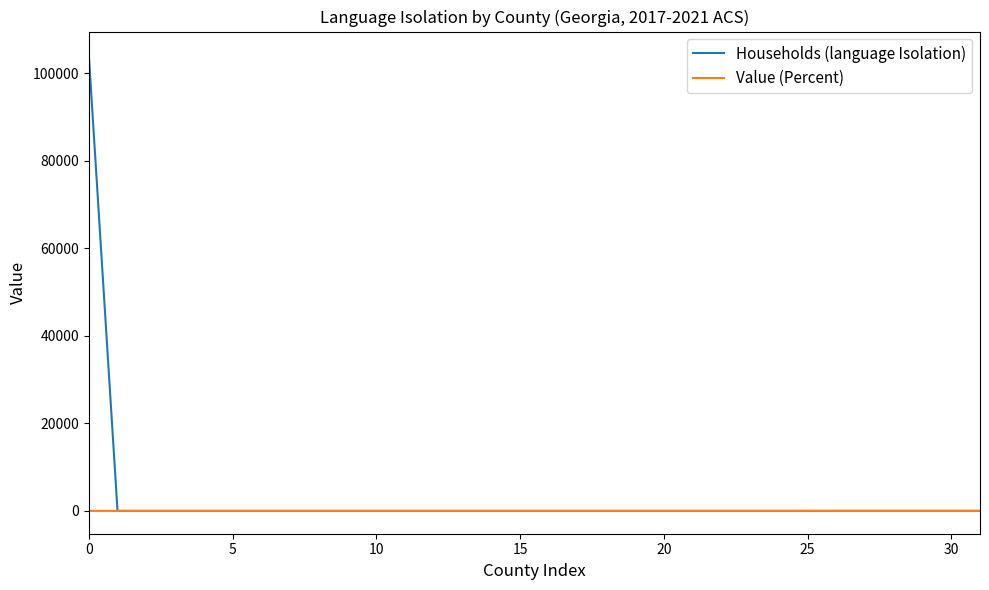

List the series in order of their peak value, highest first.

Households (language Isolation), Value (Percent)